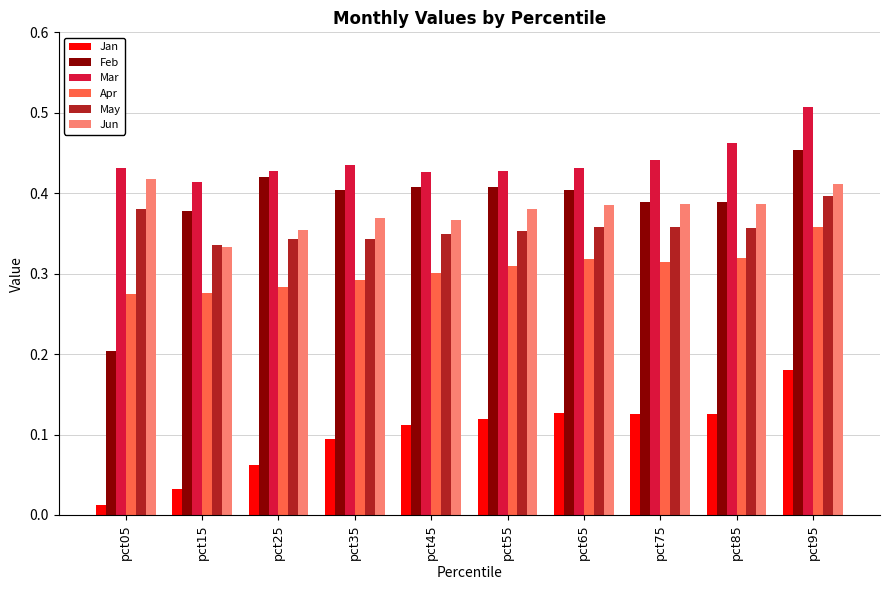

Is the value of Jun at pct25 greater than the value of Feb at pct05?

Yes